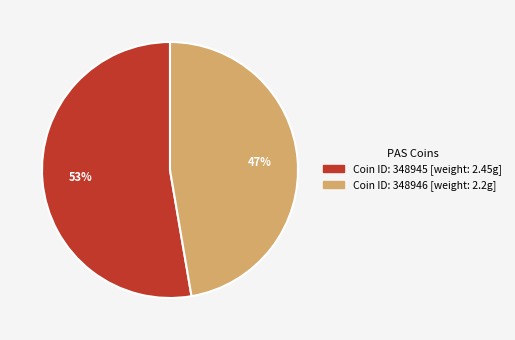

How many segments does this pie chart have?

2